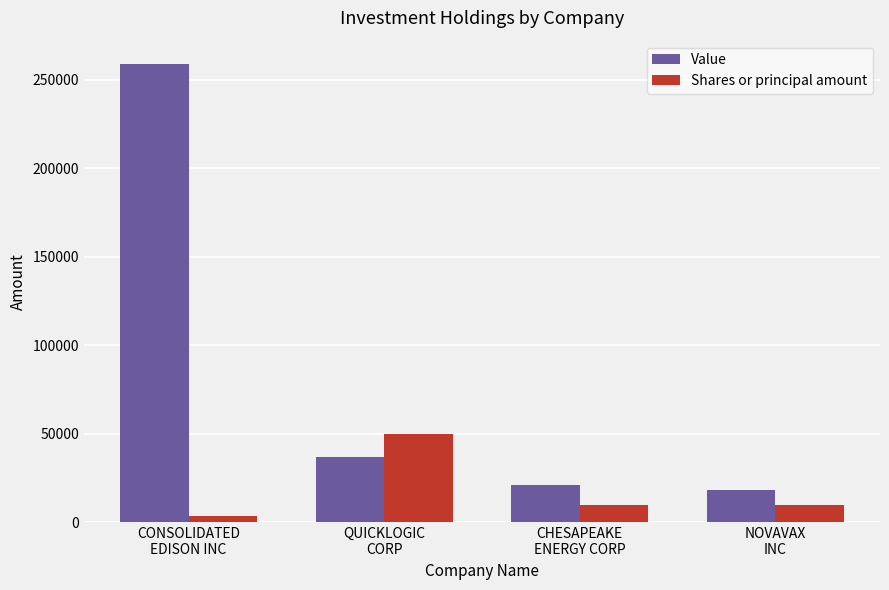

What is the label of the 2nd bar from the left?

QUICKLOGIC
CORP